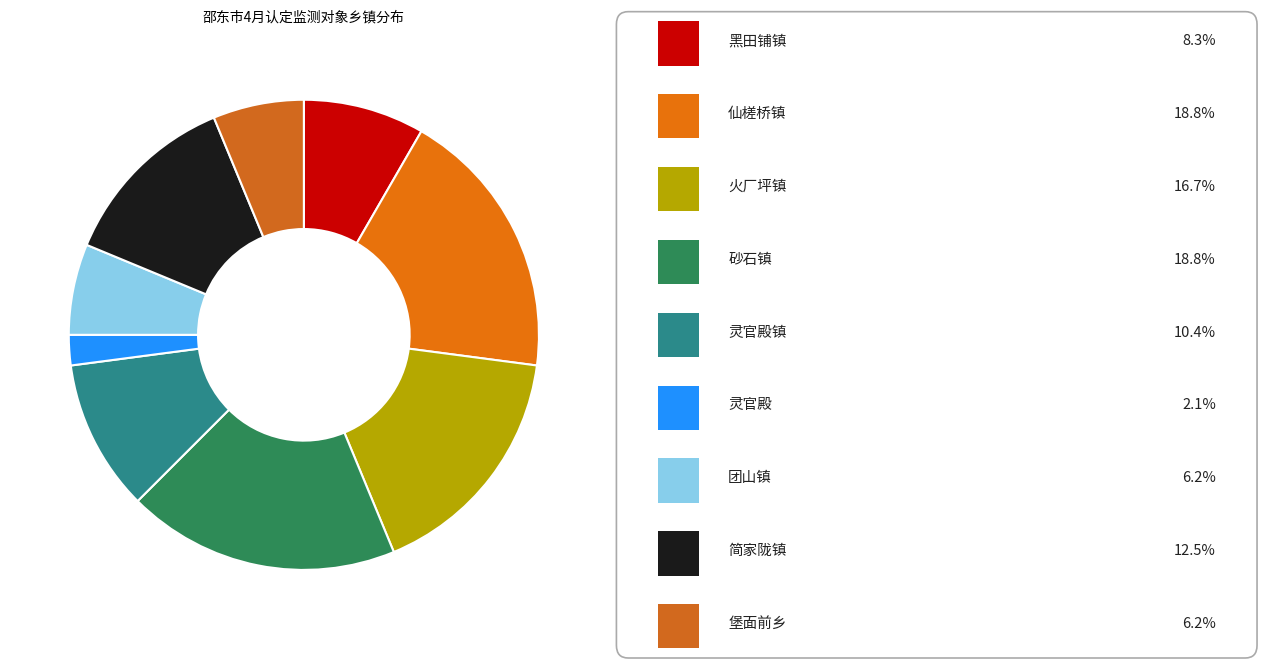

Is there any slice that represents more than half of the pie?

No